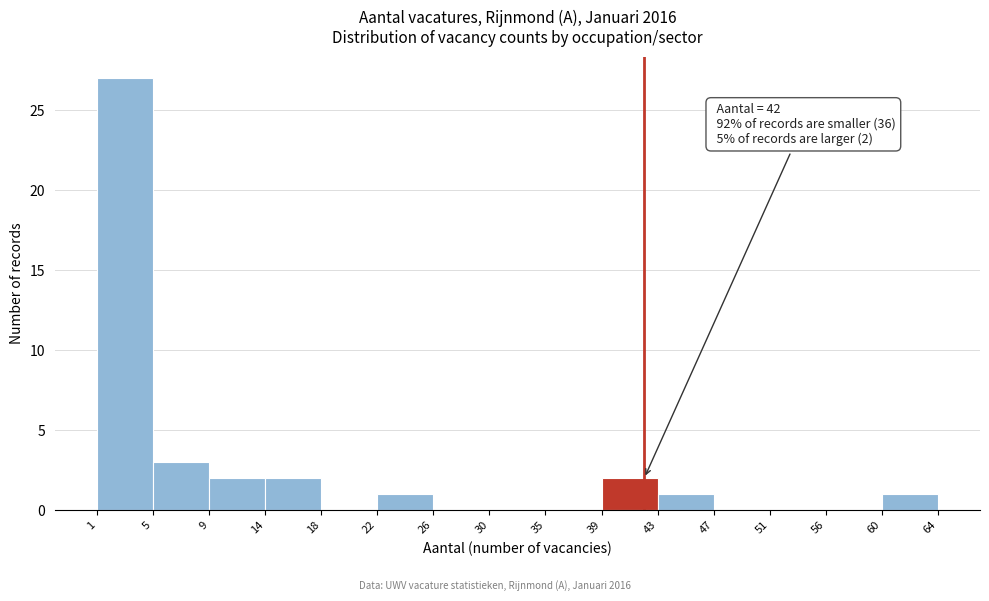

Over which range of the x-axis is the bar tallest?

1 to 5